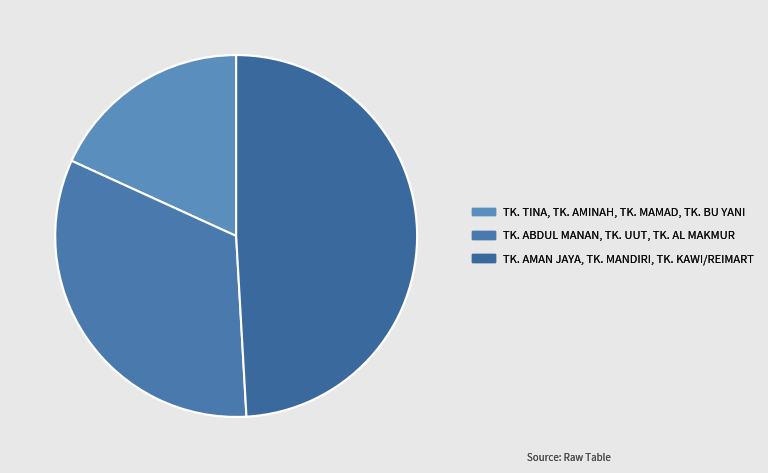

Rank the categories by value from highest to lowest.

TK. AMAN JAYA, TK. MANDIRI, TK. KAWI/REIMART, TK. ABDUL MANAN, TK. UUT, TK. AL MAKMUR, TK. TINA, TK. AMINAH, TK. MAMAD, TK. BU YANI